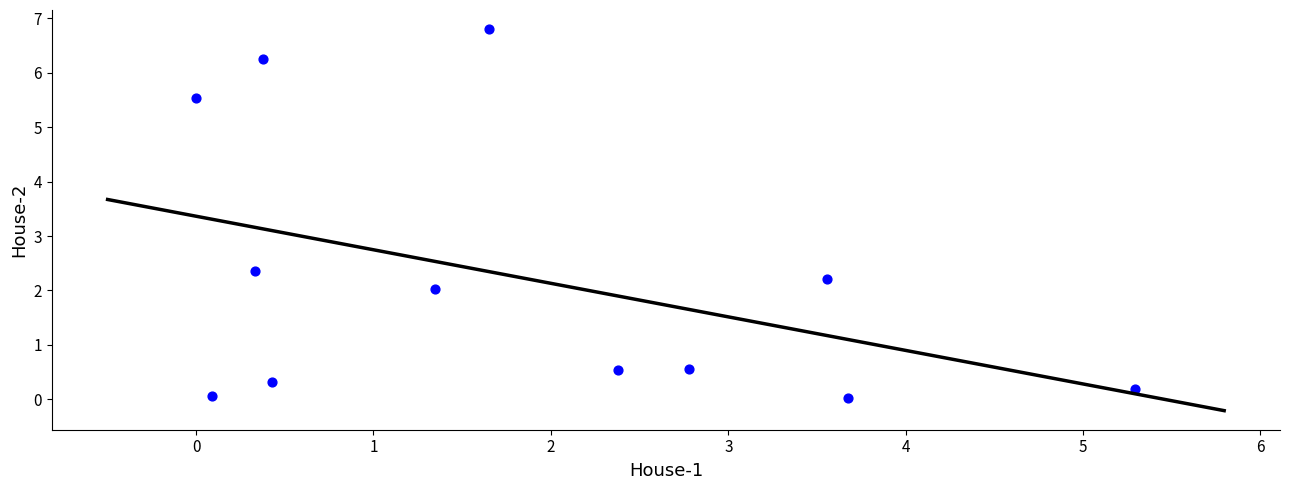

What Y value in the scatter plot is closest to 3?

2.4